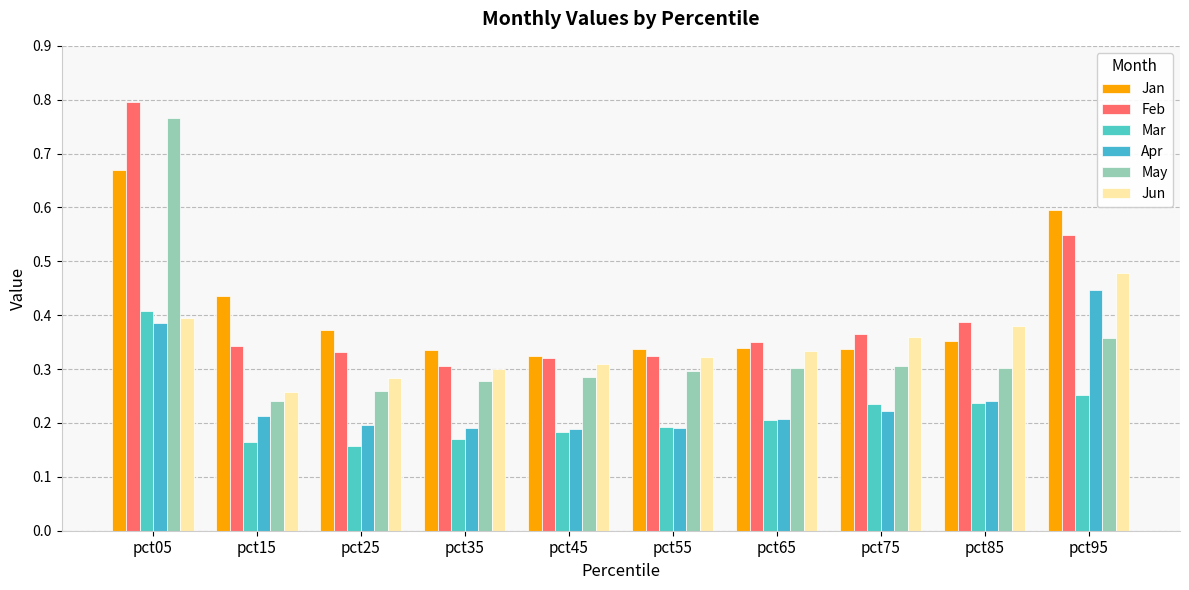

What is the difference between the second highest and second lowest values in the Jan series?

0.3